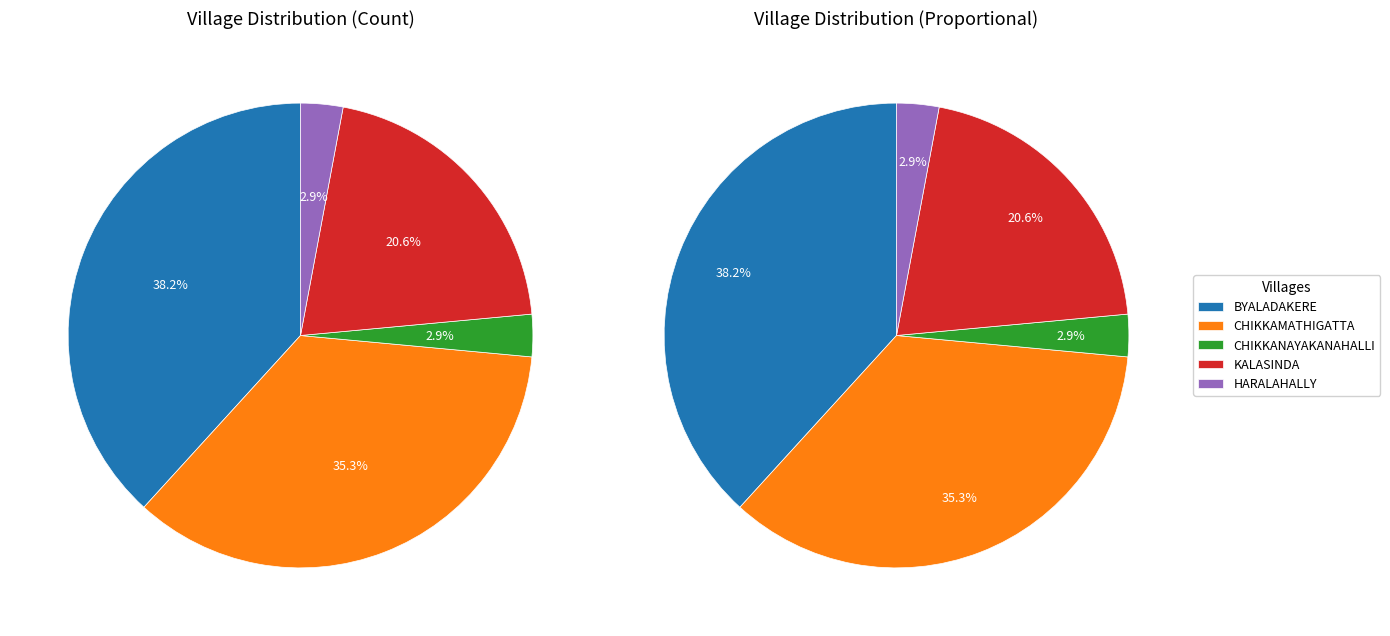

To the nearest percent, what is the difference between the largest and smallest slice percentages?

35%